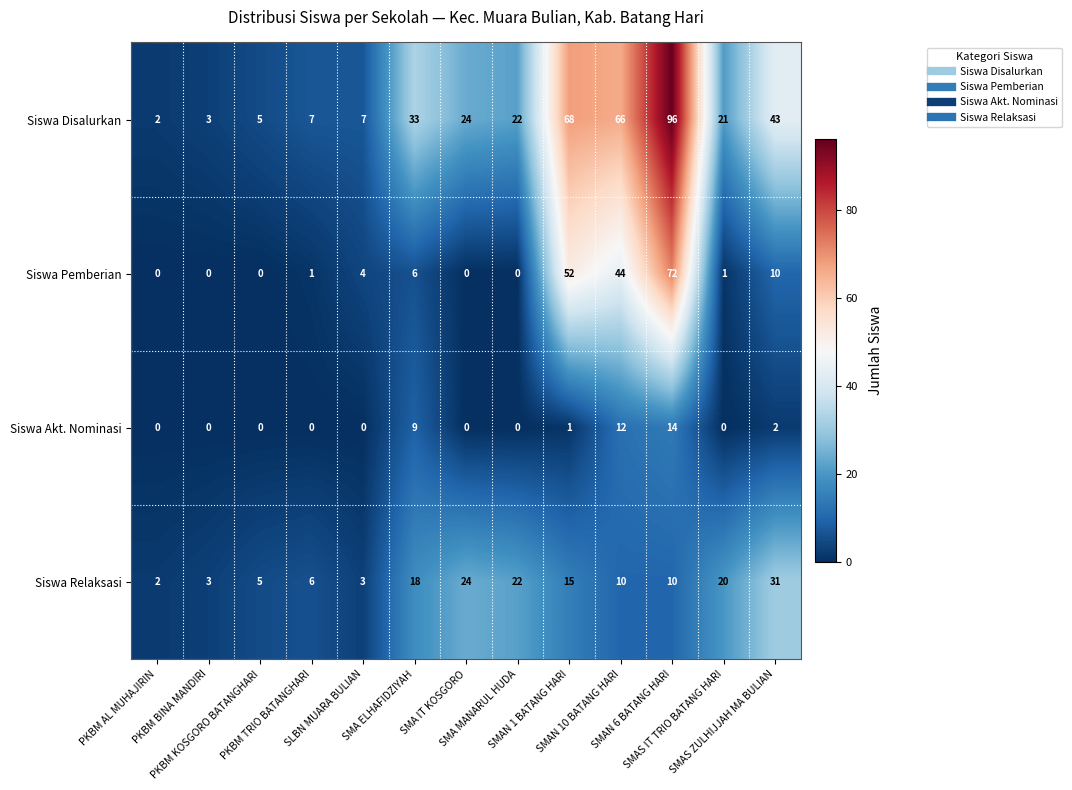

Which series has the largest total across all categories?

Siswa Disalurkan